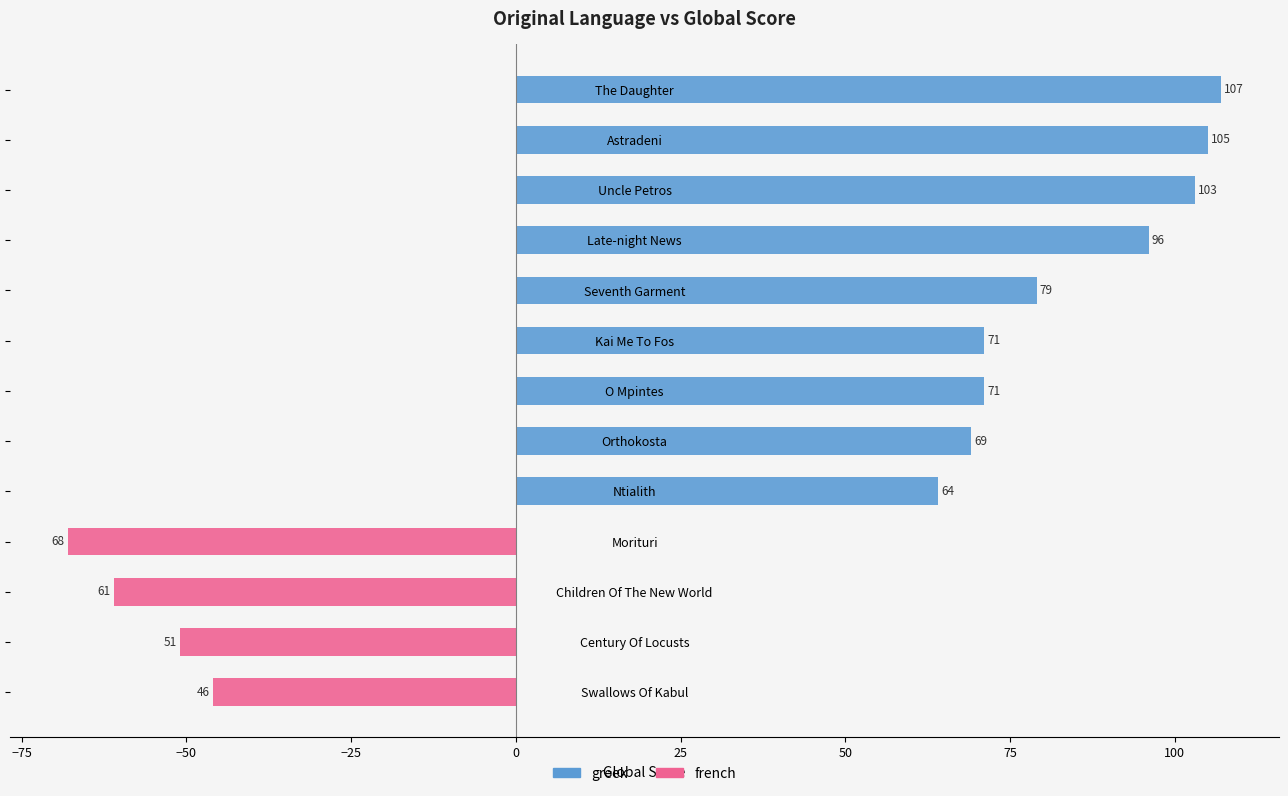

Does the chart contain stacked bars?

No